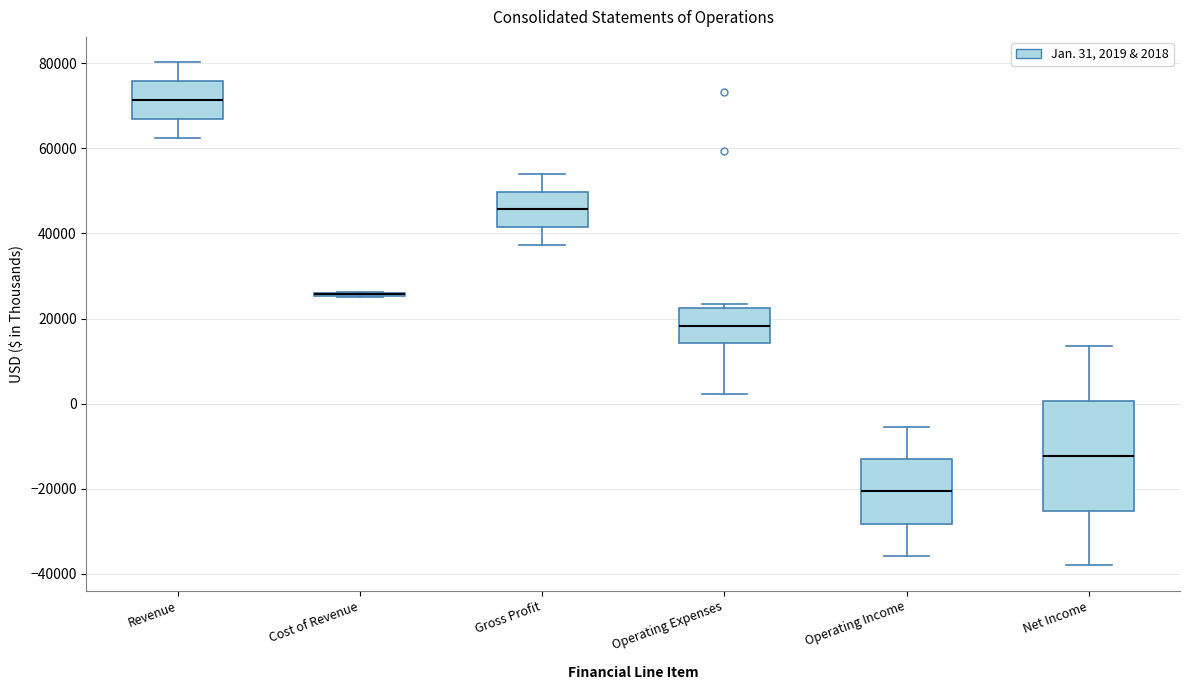

Which box is the tallest, from its lower edge to its upper edge?

Net Income